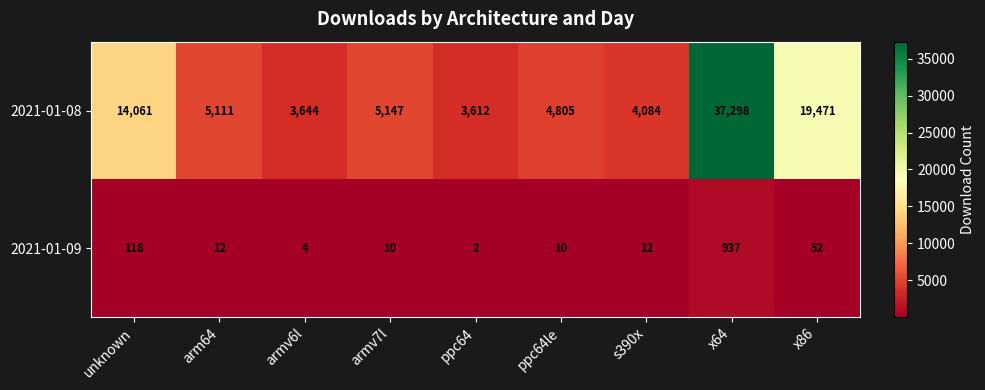

Which category has the highest value in the 2021-01-08 series?

x64